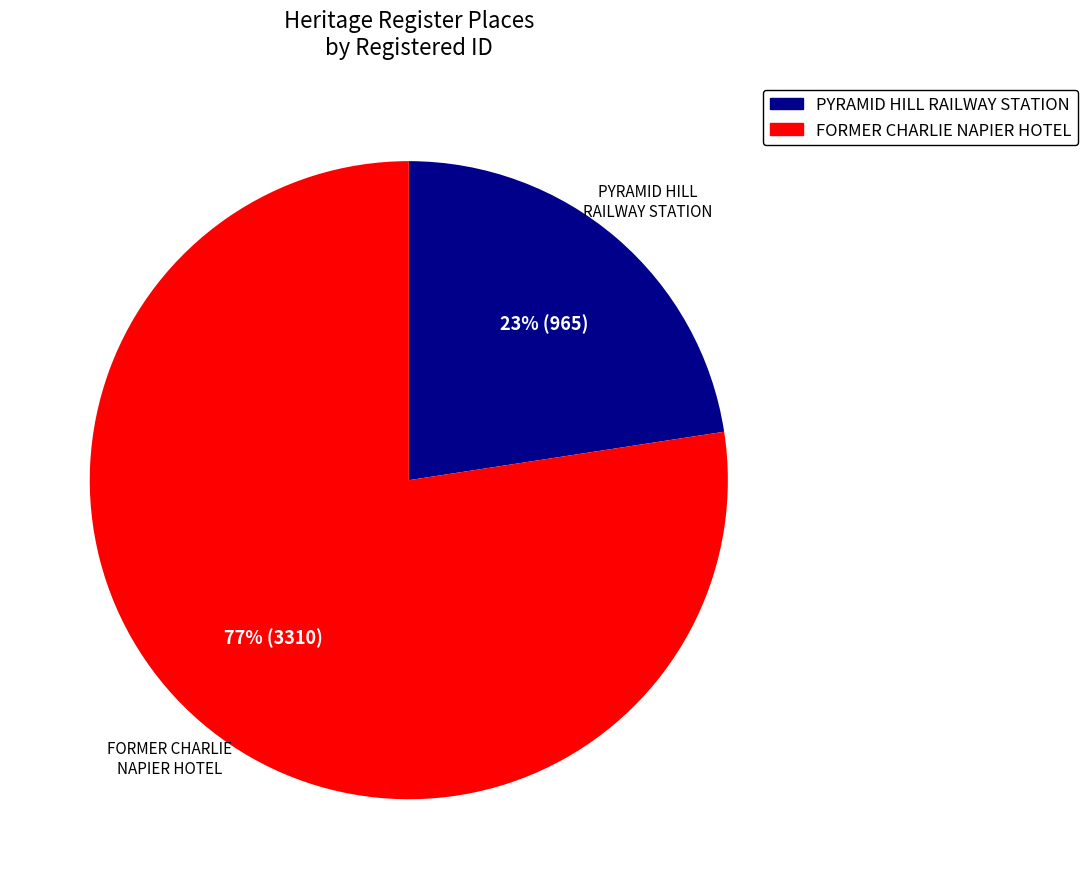

Rank the categories by value from lowest to highest.

PYRAMID HILL RAILWAY STATION, FORMER CHARLIE NAPIER HOTEL